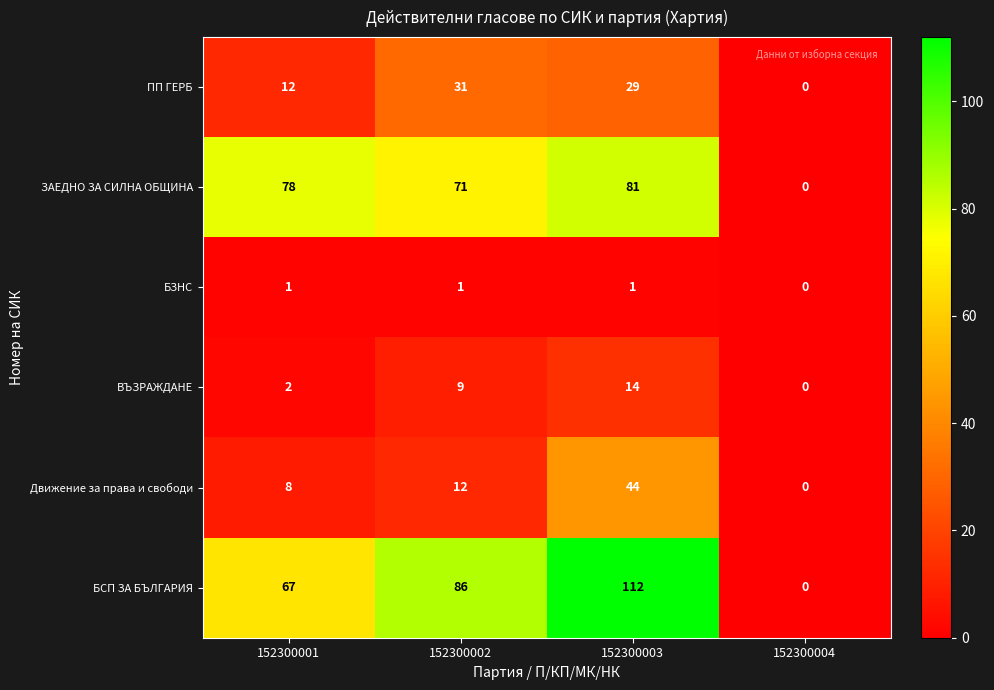

The value of ВЪЗРАЖДАНЕ at 152300001 is 2. True or false?

True